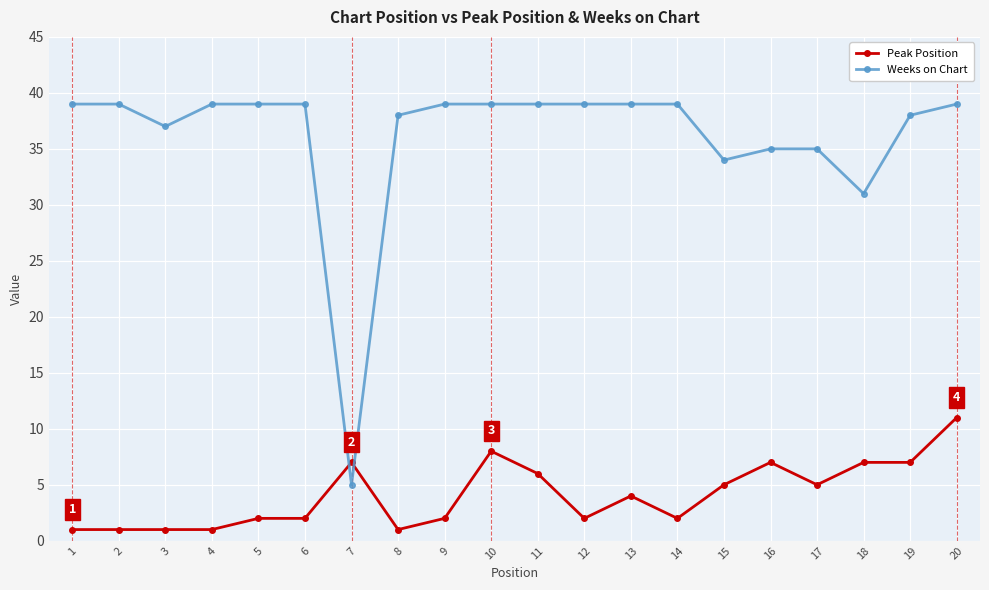

Rank the series by their maximum value, from highest to lowest.

Weeks on Chart, Peak Position